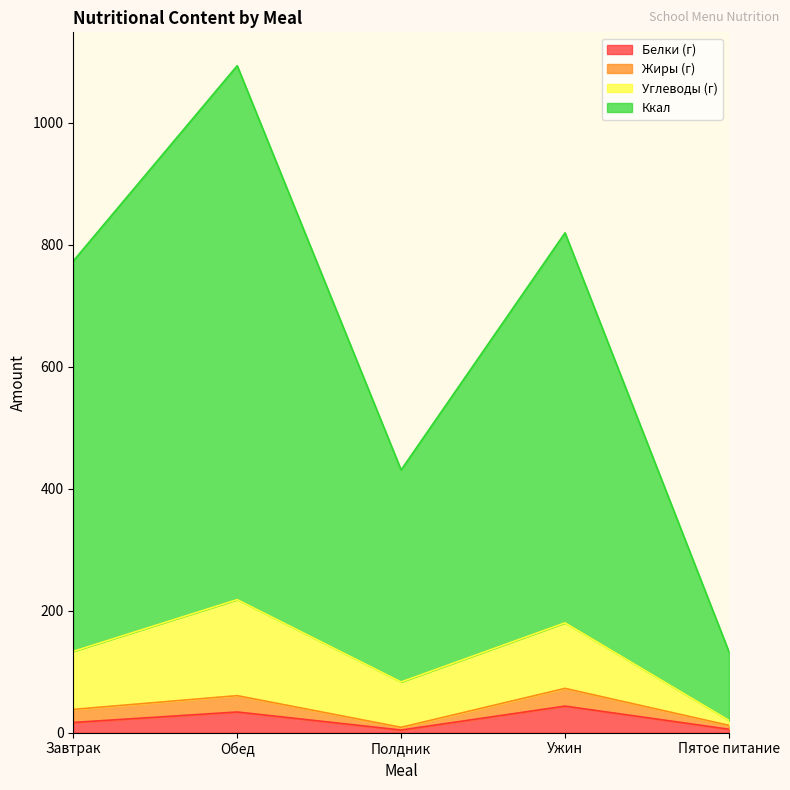

Which series has the widest spread of values?

Ккал